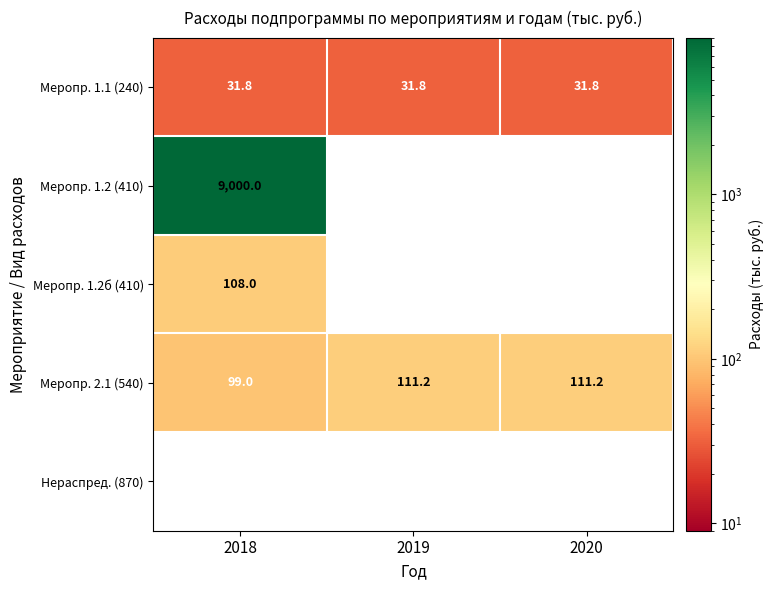

Reading left to right, extract all data points from this chart.

Меропр. 1.1 (240): 2018=31.8	2019=31.8	2020=31.8
Меропр. 1.2 (410): 2018=9000.0	2019=0.0	2020=0.0
Меропр. 1.2б (410): 2018=108.0	2019=0.0	2020=0.0
Меропр. 2.1 (540): 2018=99.0	2019=111.2	2020=111.2
Нераспред. (870): 2018=0.0	2019=0.0	2020=0.0